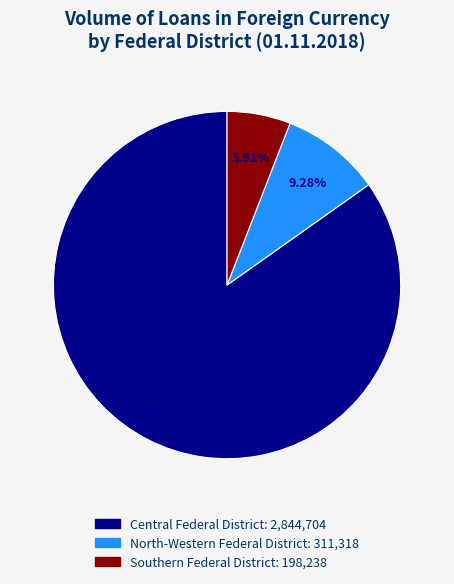

Does any single category account for the majority?

Yes